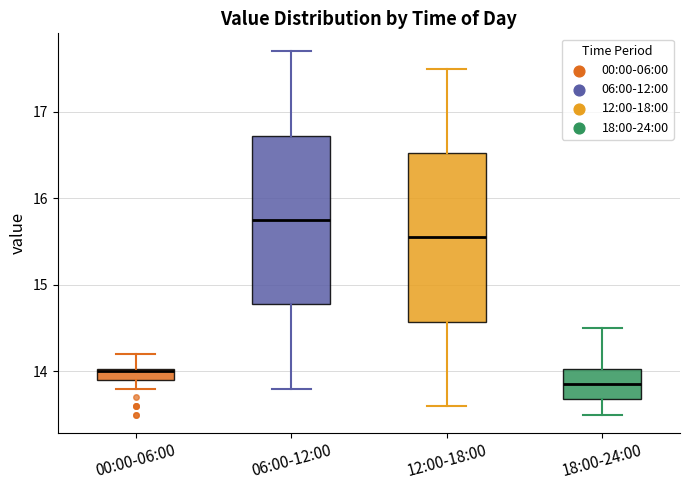

Which box has the highest median line?

06:00-12:00